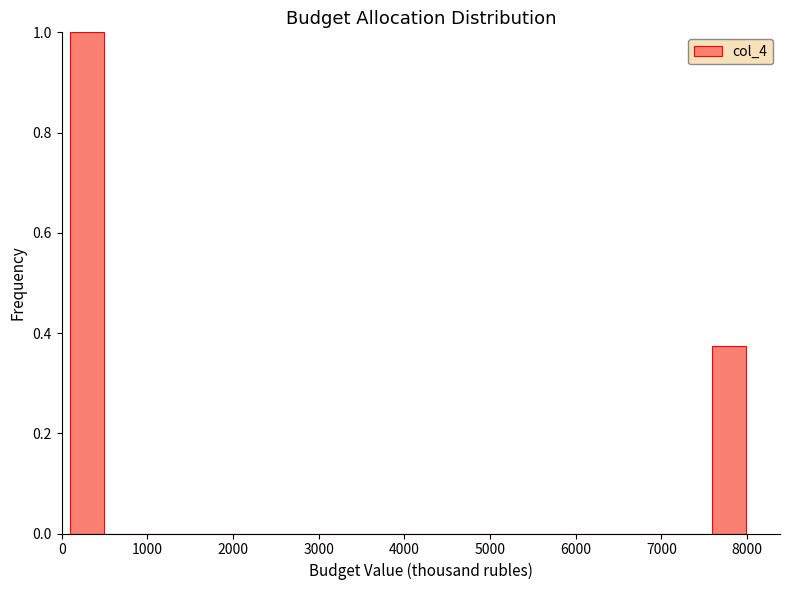

Around what value on the x-axis is the tallest bar? Give the approximate position of its centre, as read against the axis.

300